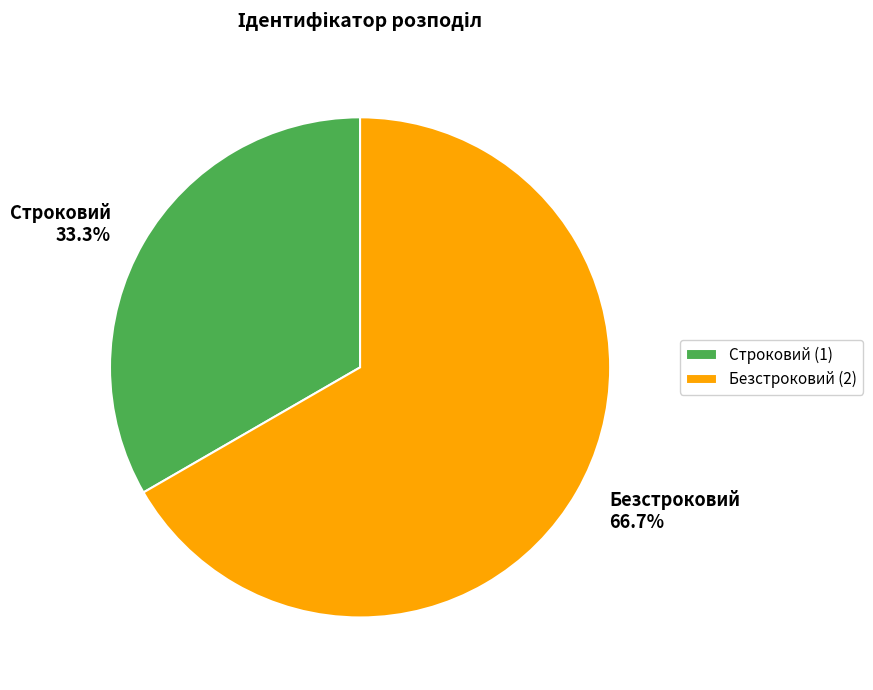

To the nearest percent, what is the difference between the largest and smallest slice percentages?

33%